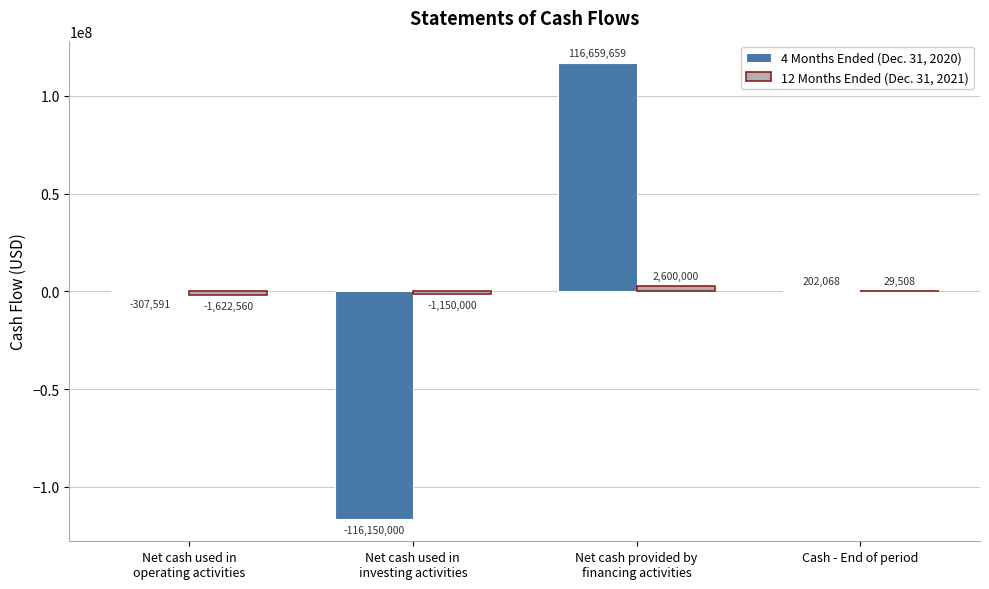

The 4 Months Ended (Dec. 31, 2020) series shows 30164766 at Net cash provided by
financing activities. True or false?

False